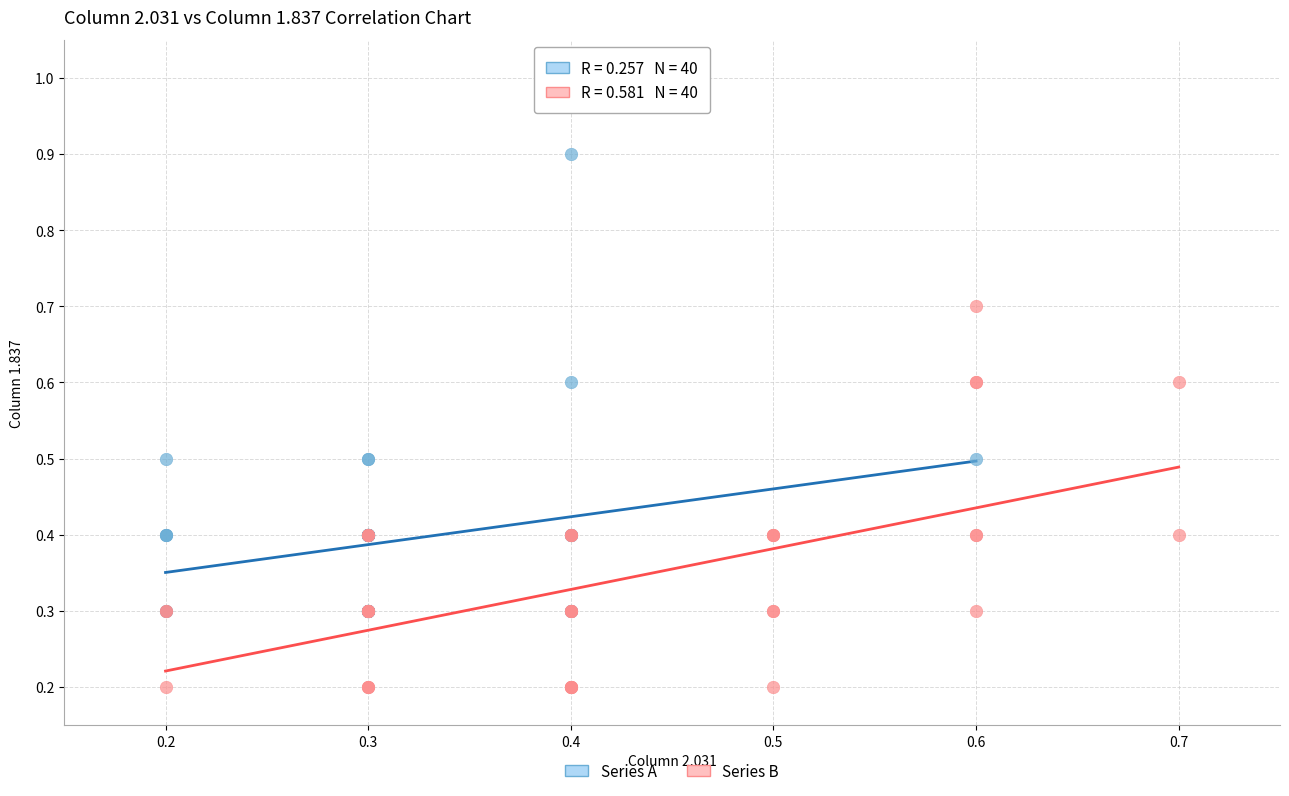

Which series contains the lowest Y value?

Series B